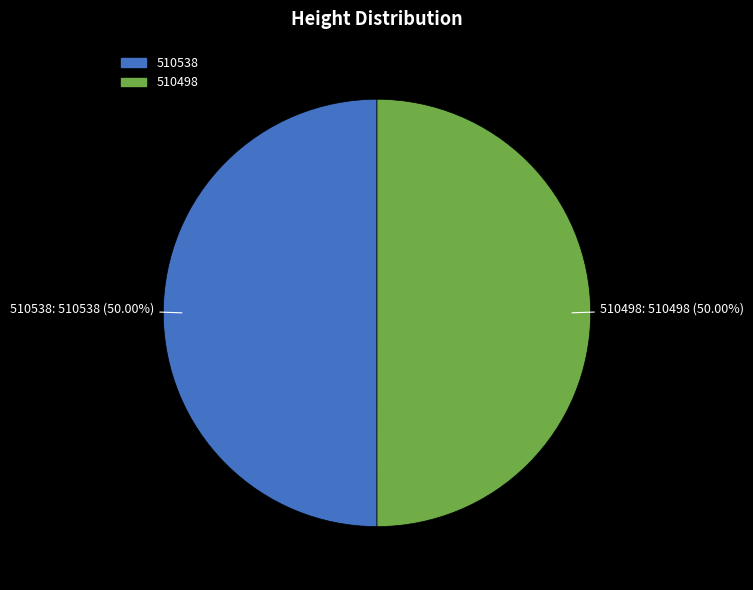

Combined, what portion of the pie is 510498 and 510538?

100.0%